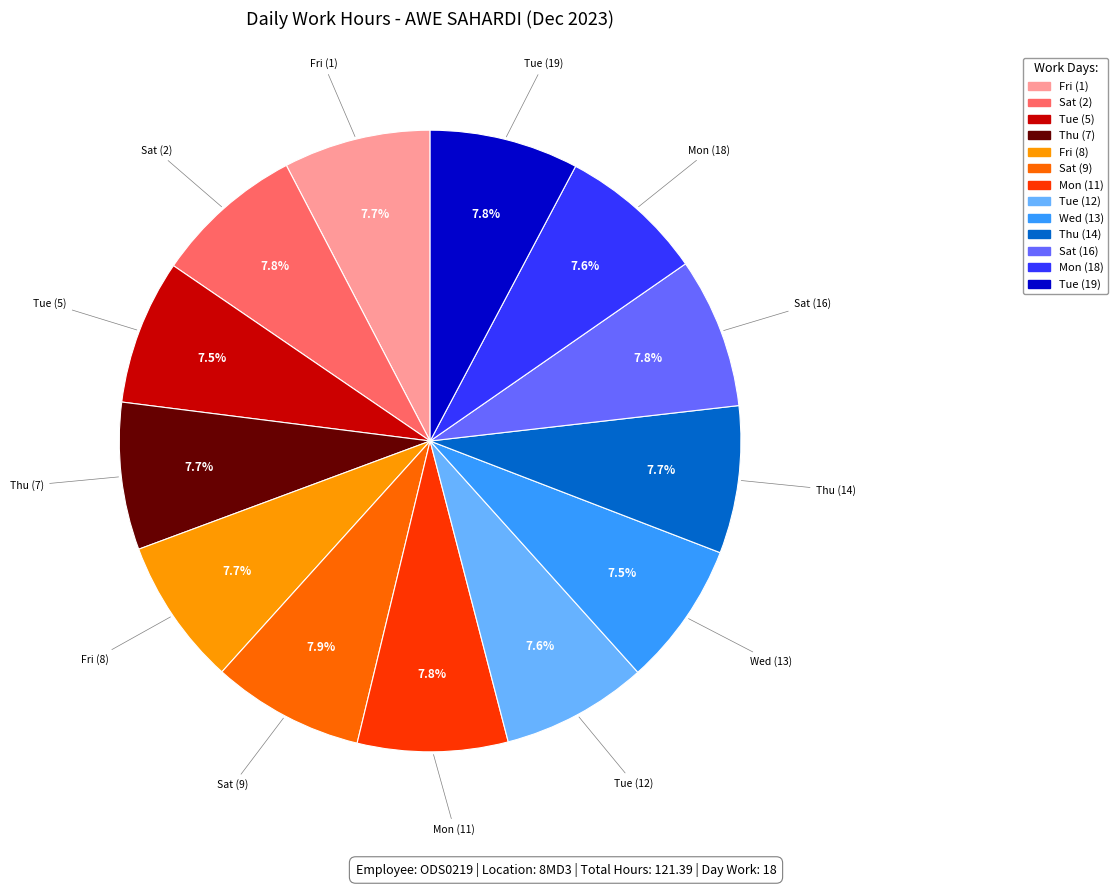

Is there a majority slice in this chart?

No